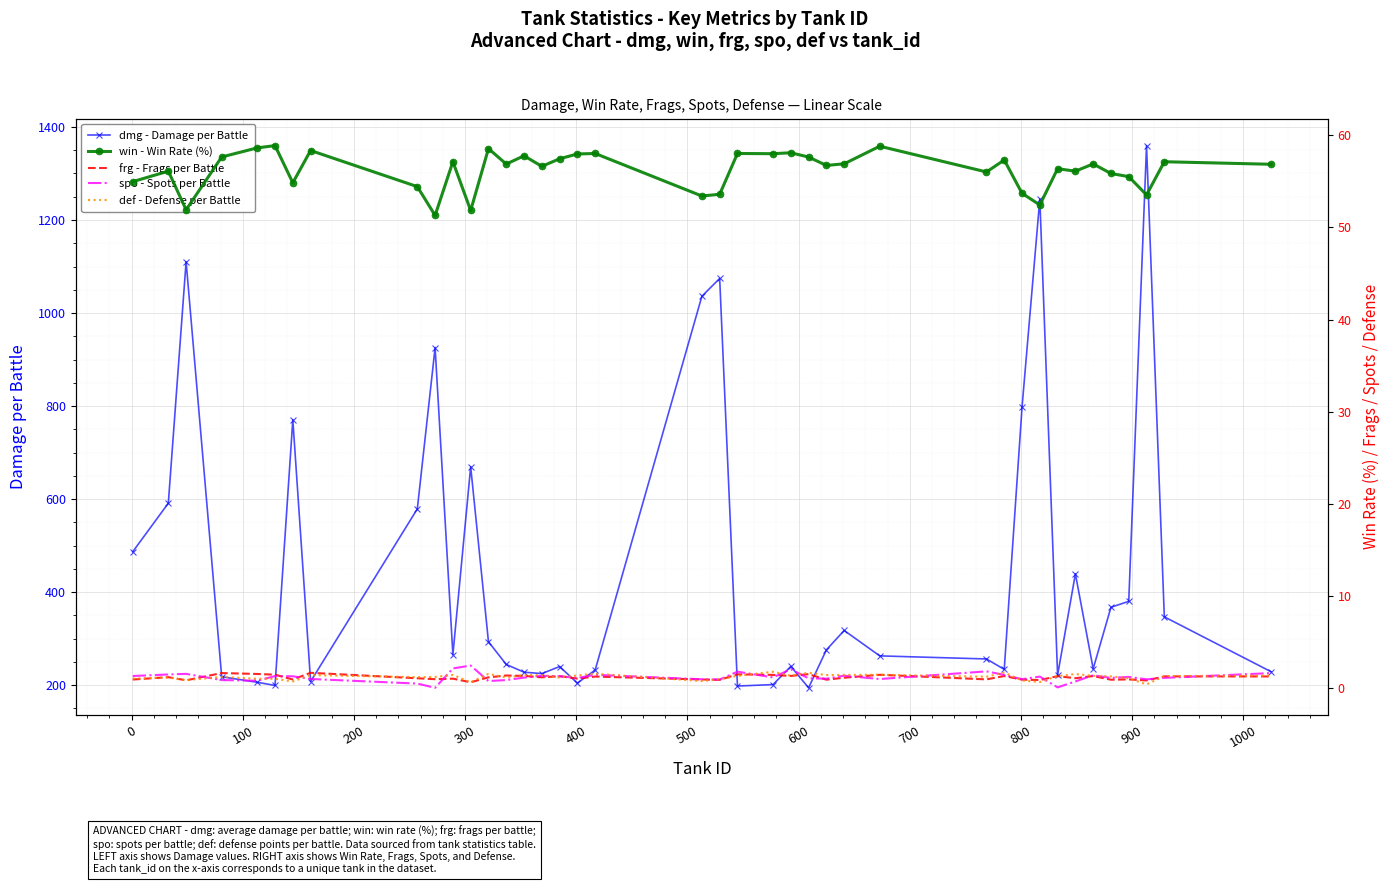

Count the number of data series in this chart.

5